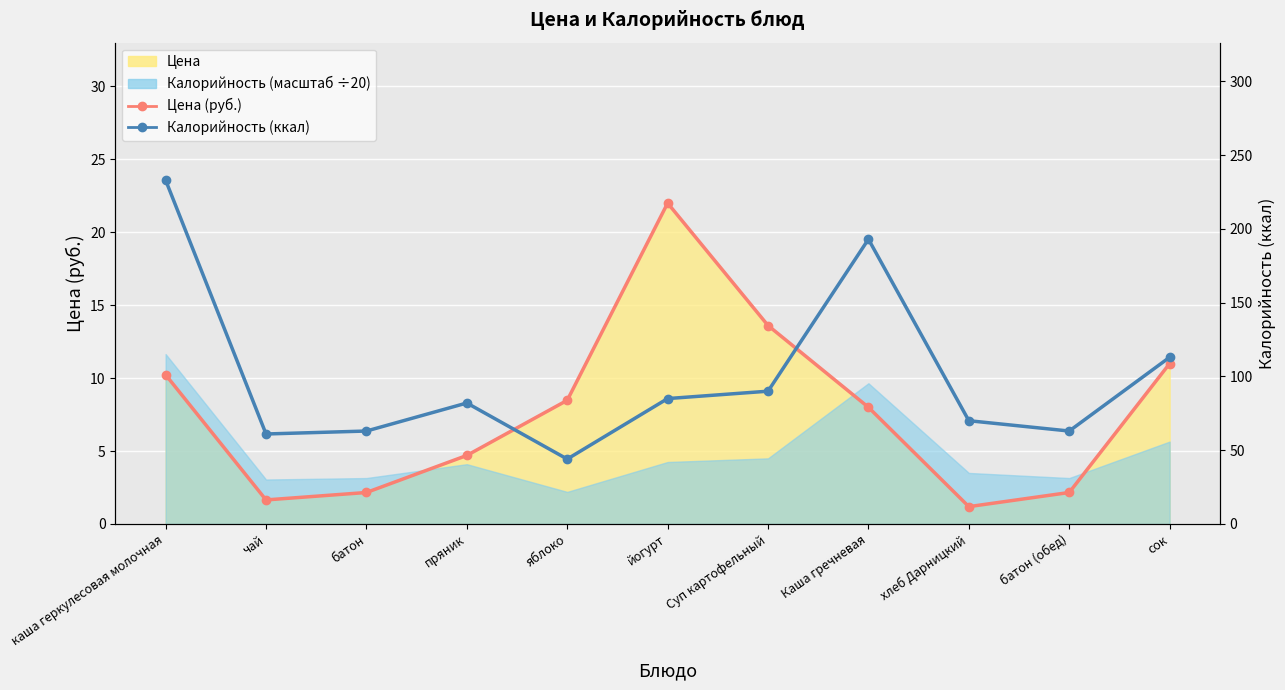

Reading right to left, what are all the values shown in this chart?

Цена (руб.): сок=11.0	батон (обед)=2.2	хлеб Дарницкий=1.2	Каша гречневая=8.0	Суп картофельный=13.6	йогурт=22.0	яблоко=8.5	пряник=4.7	батон=2.2	чай=1.6	каша геркулесовая молочная=10.2
Калорийность: сок=113.0	батон (обед)=63.0	хлеб Дарницкий=70.0	Каша гречневая=193.0	Суп картофельный=90.0	йогурт=85.0	яблоко=44.0	пряник=82.0	батон=63.0	чай=61.0	каша геркулесовая молочная=233.0